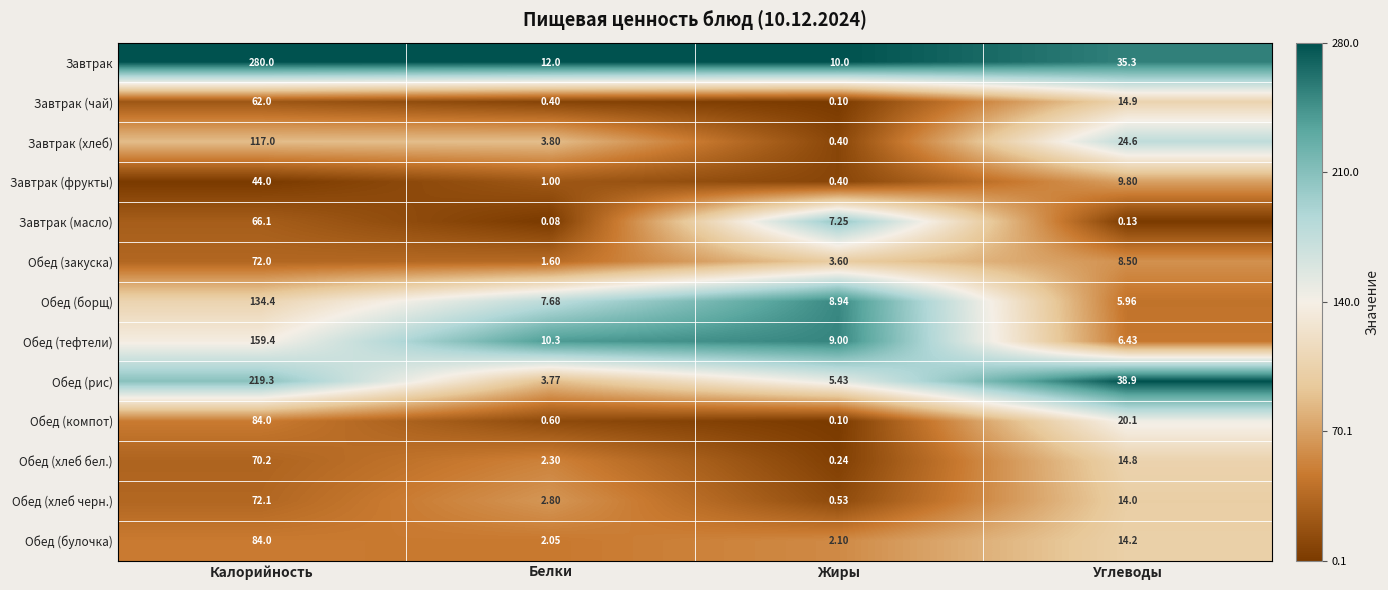

At which label does Обед (закуска) reach its minimum?

Белки